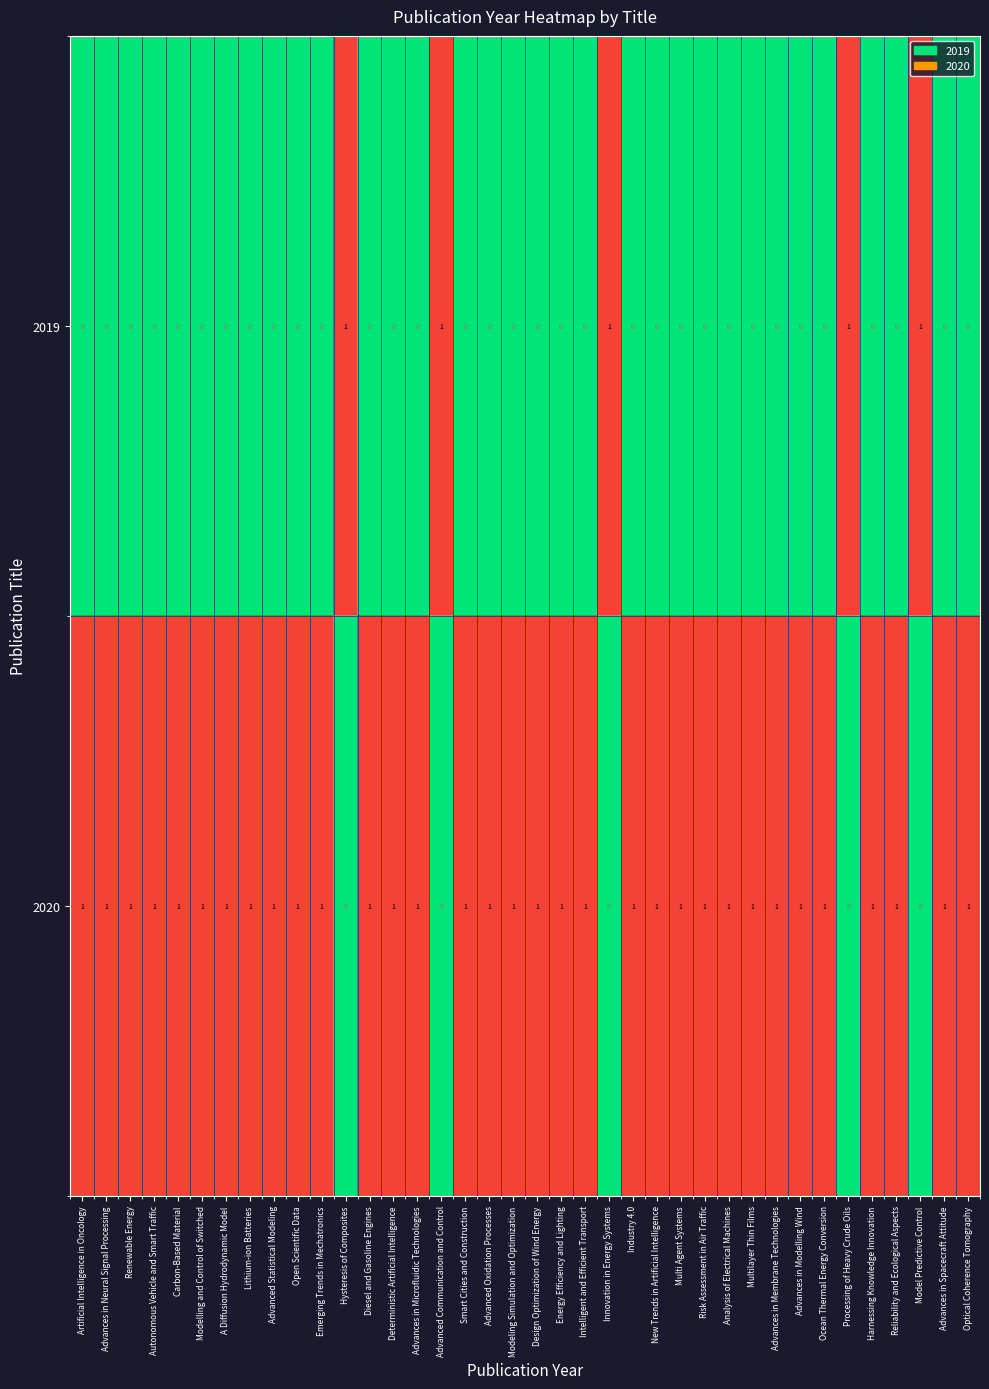

Count the 2019 values in the range 0 to 1.

38